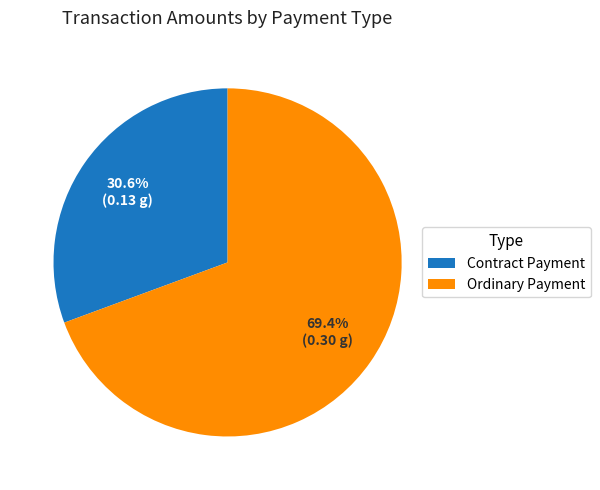

How many segments does this pie chart have?

2